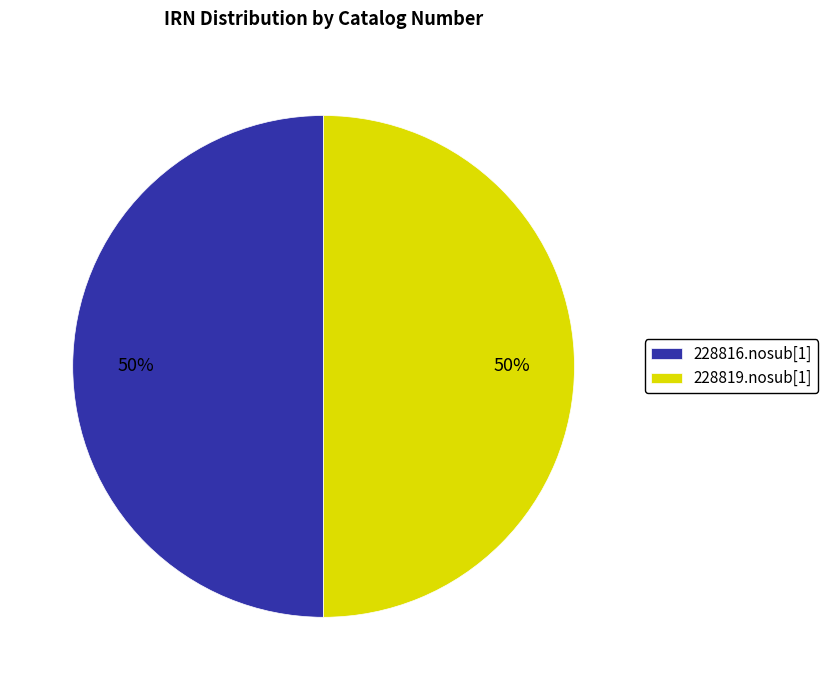

What is the ratio of the value at 228819.nosub[1] to the value at 228816.nosub[1]?

1.0